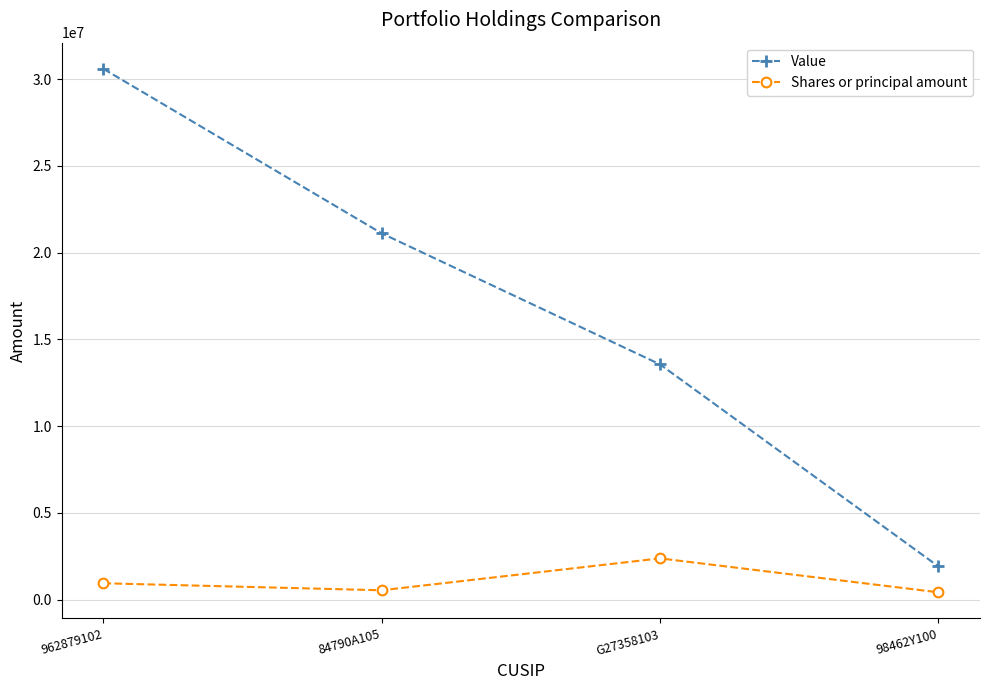

What is the average value of the Value series?

16800500